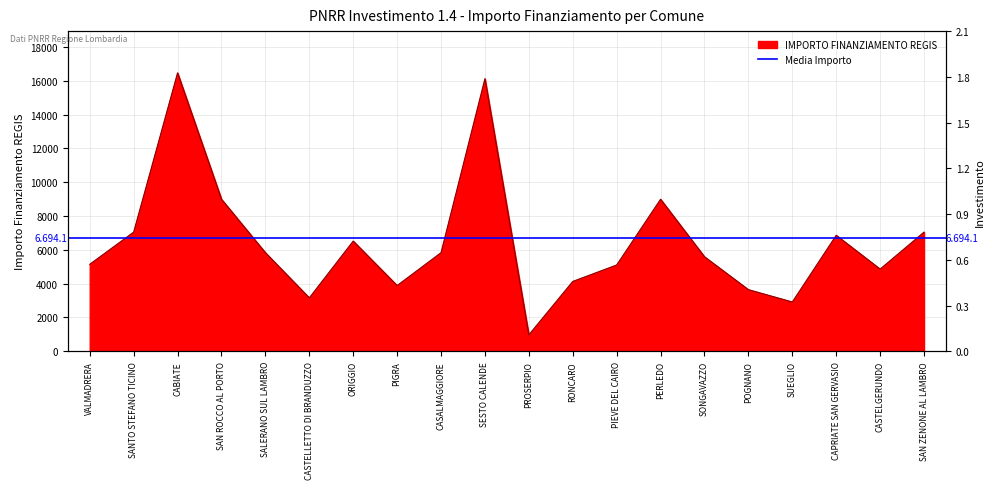

What is the value of the 4th point from the left?

8991